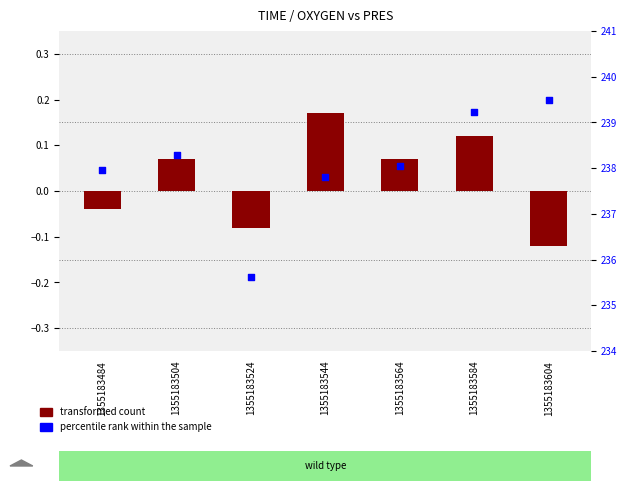

Is the value of transformed count at 1355183544 greater than the value of percentile rank within the sample at 1355183524?

No